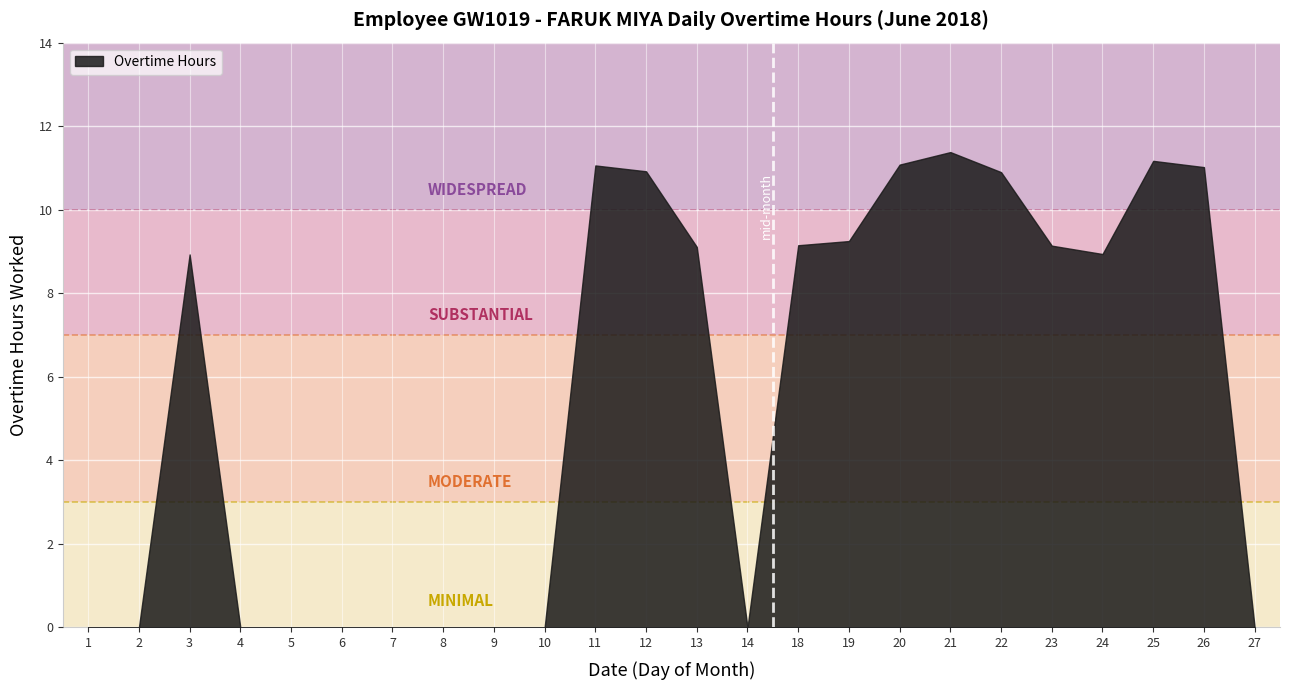

List the labels in order of value, smallest first.

1, 2, 4, 5, 6, 7, 8, 9, 10, 14, 27, 3, 24, 13, 23, 18, 19, 22, 12, 26, 11, 20, 25, 21